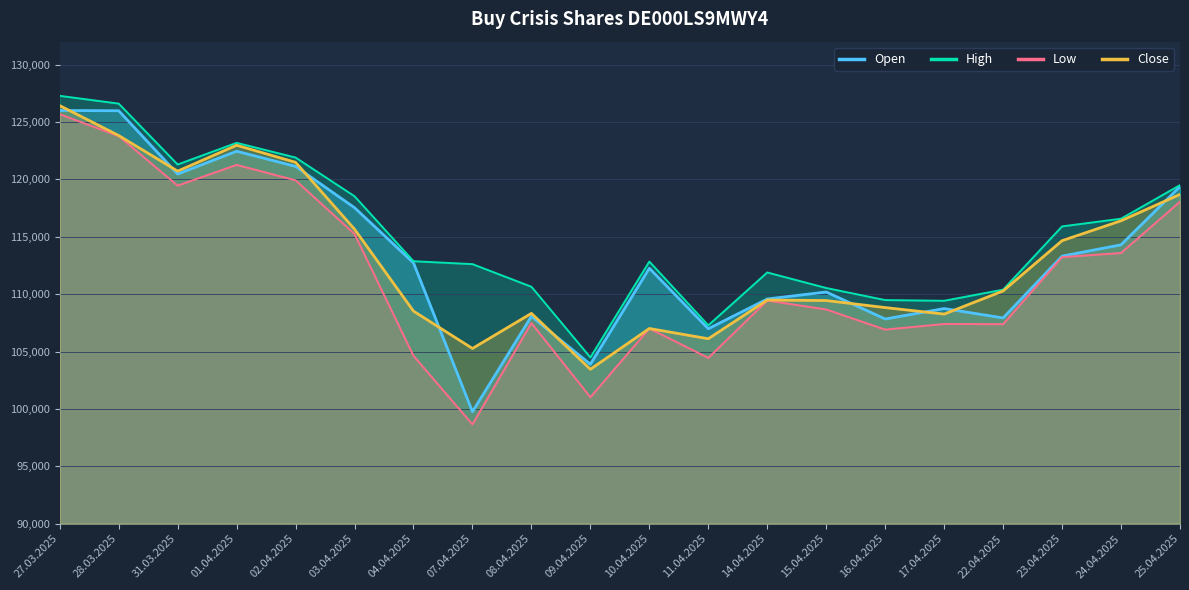

How many values in the Open series are below 112721?

10